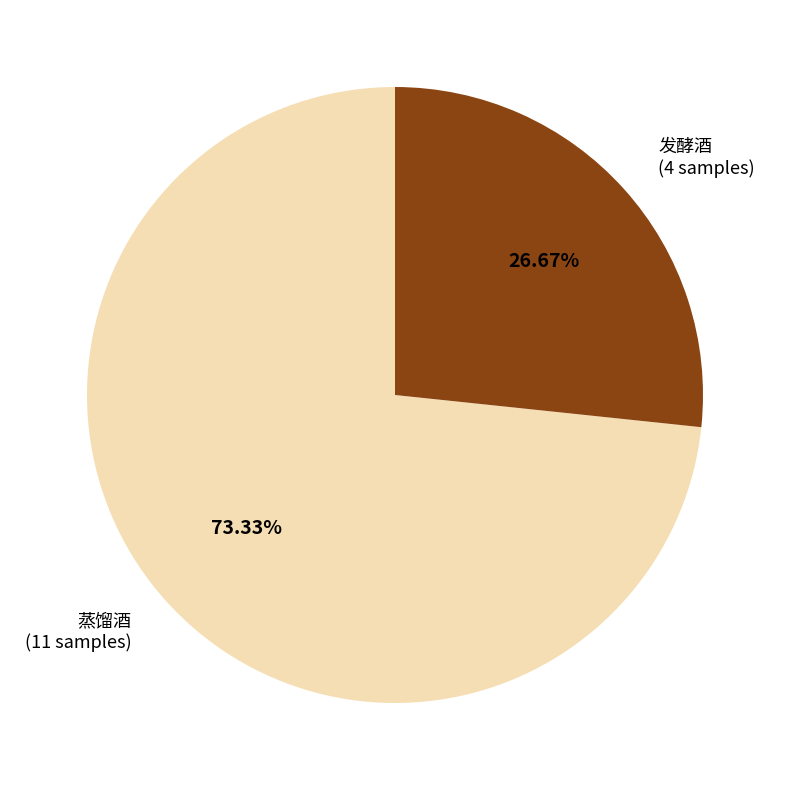

Count the number of slices in the pie.

2